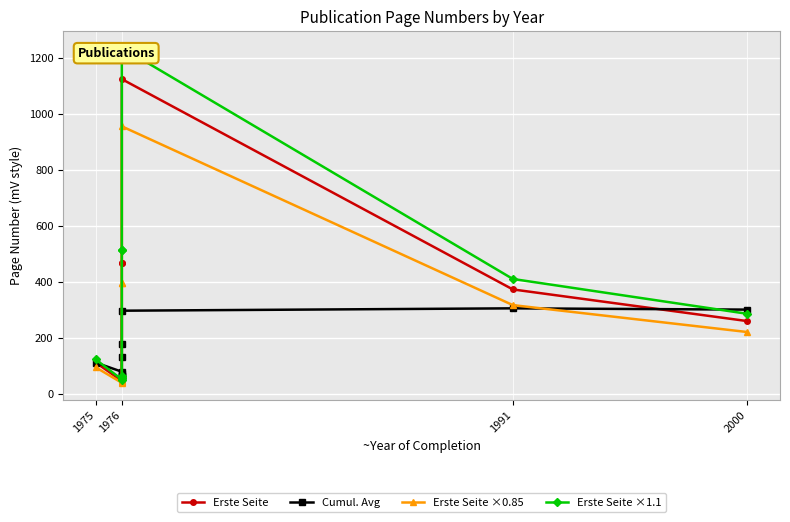

What is the minimum value for Erste Seite?

47.0